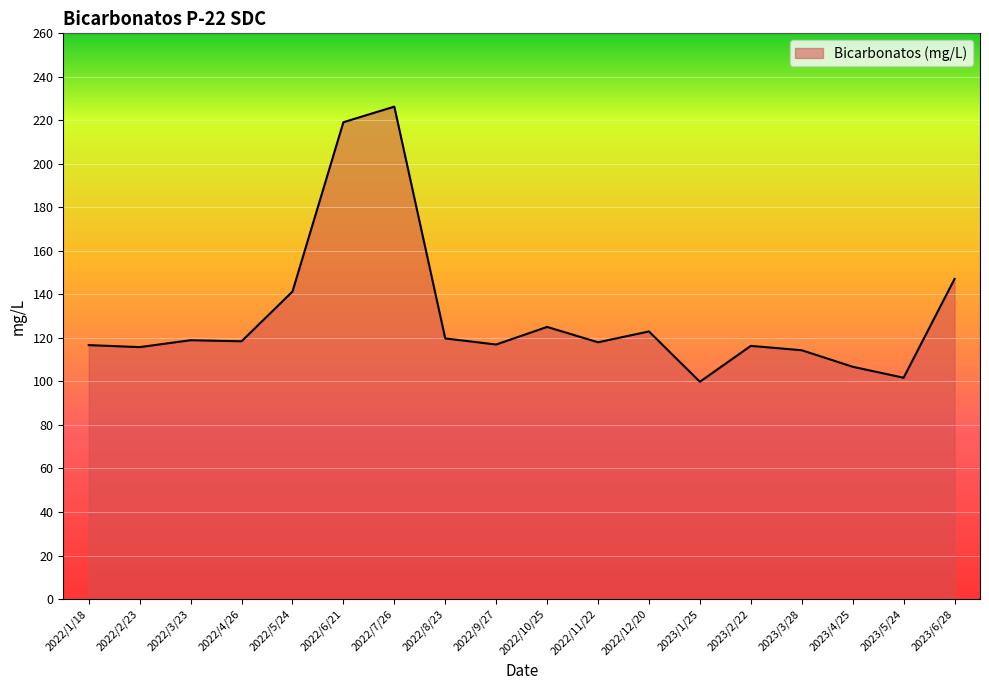

Is it true that the value at 2023/2/22 is 116.3?

True